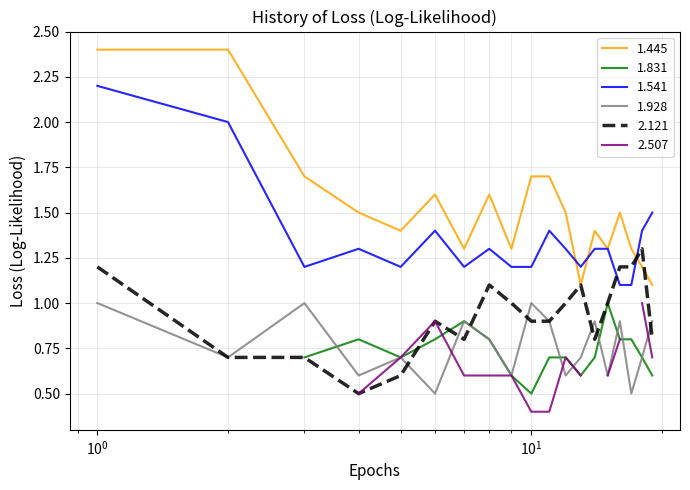

True or false: 1.541 and 1.928 cross at least once.

False